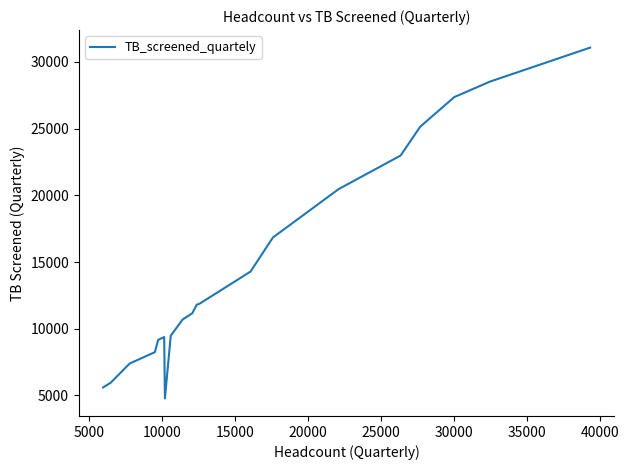

Is this an area chart (filled region under the line)?

No